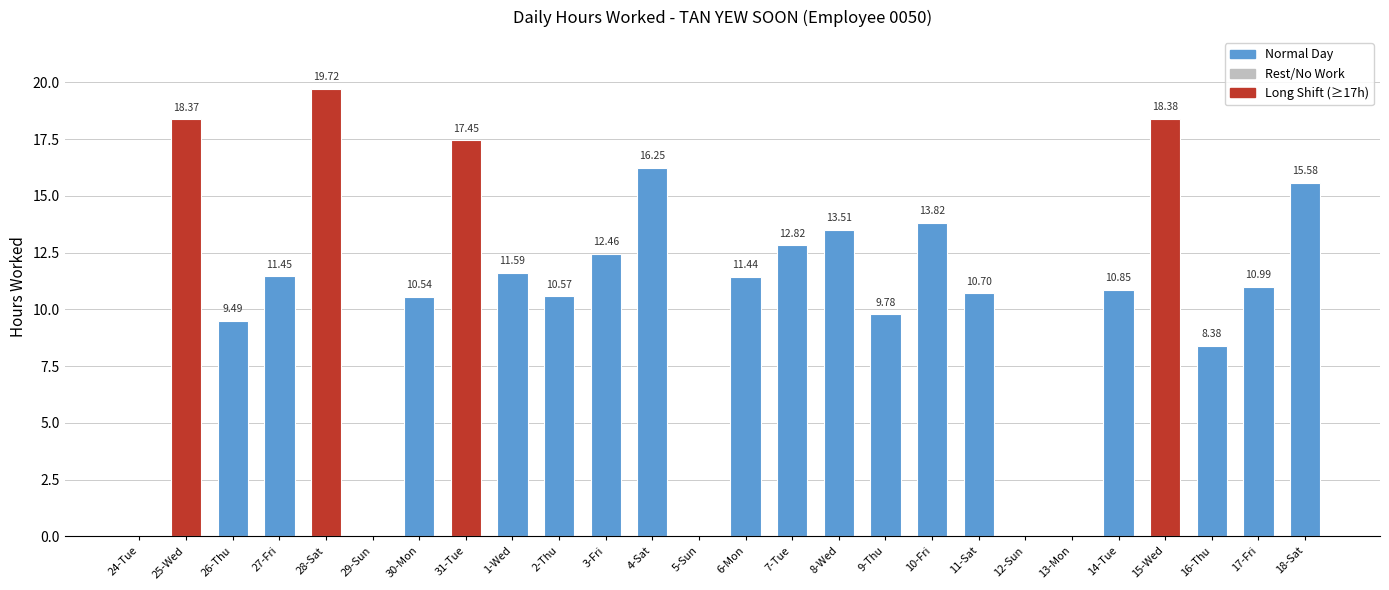

How many values are above zero?

21